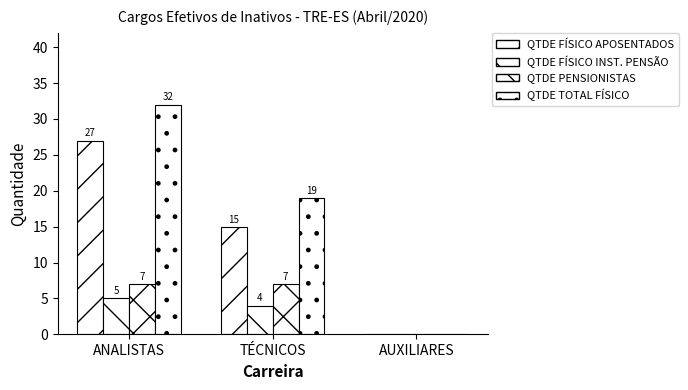

What is the highest value of the QTDE FÍSICO APOSENTADOS series?

27